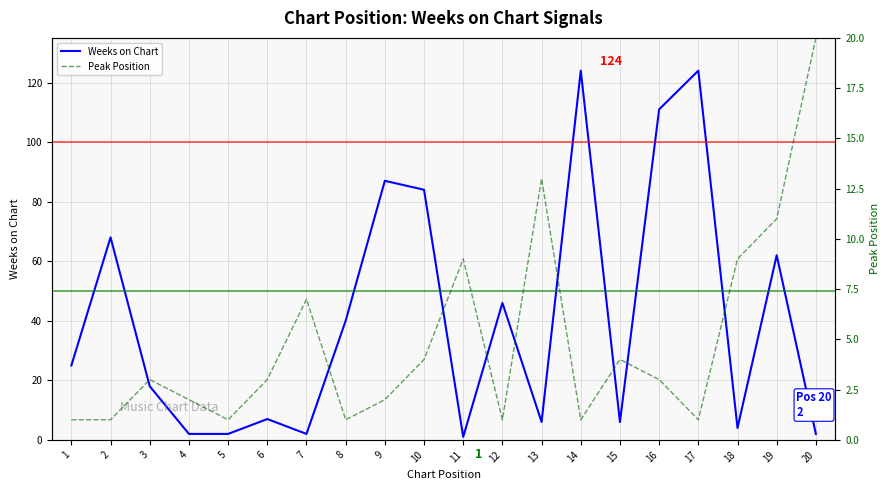

At which category does Peak Position reach its first local valley?

5